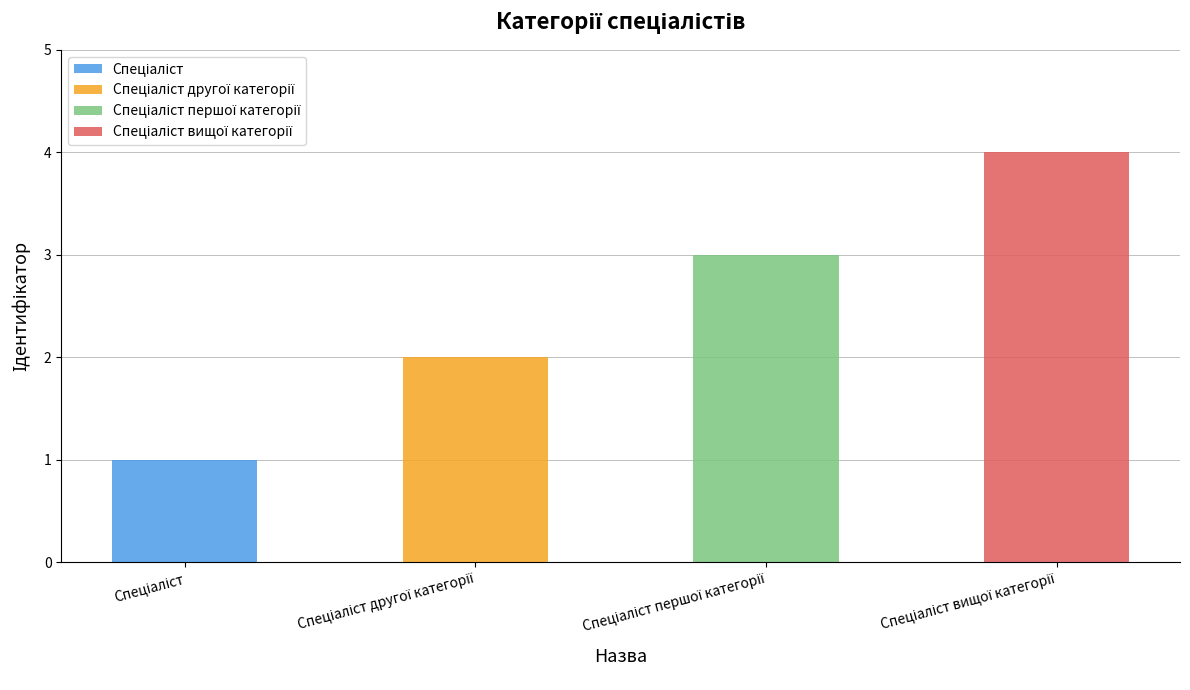

Reading left to right, extract all data points from this chart.

1	2	3	4